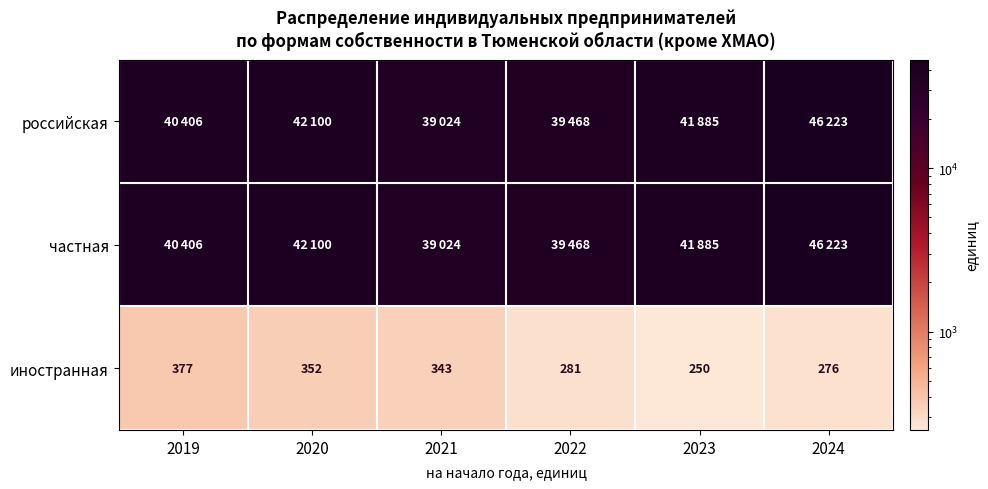

Which category has the highest value in the иностранная series?

2019